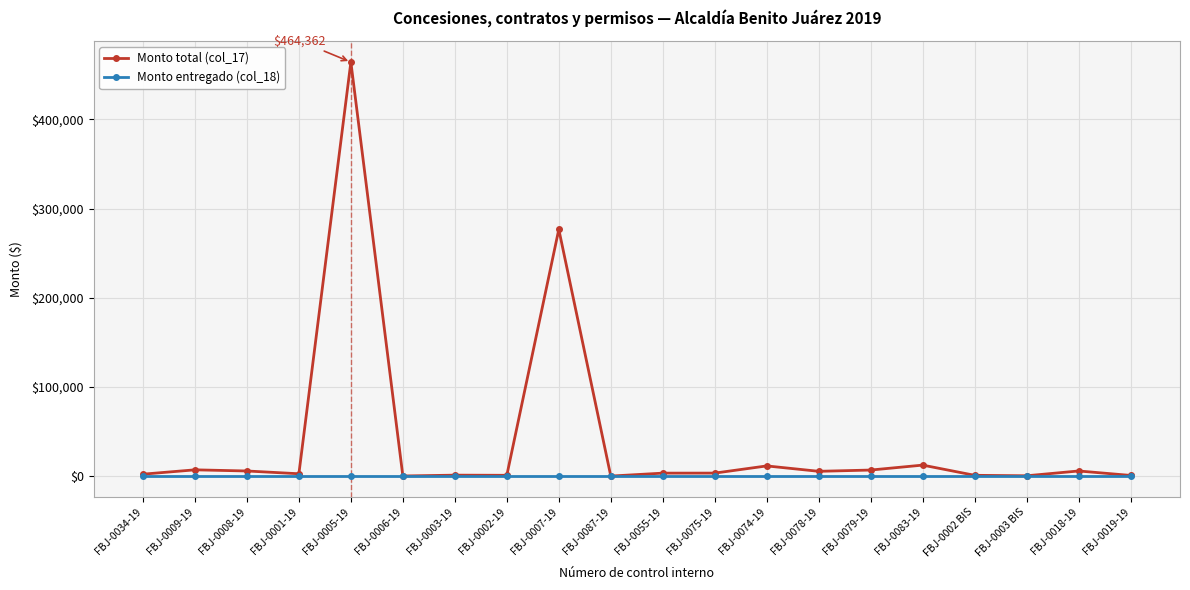

List the series in order of their peak value, lowest first.

Monto entregado (col_18), Monto total (col_17)